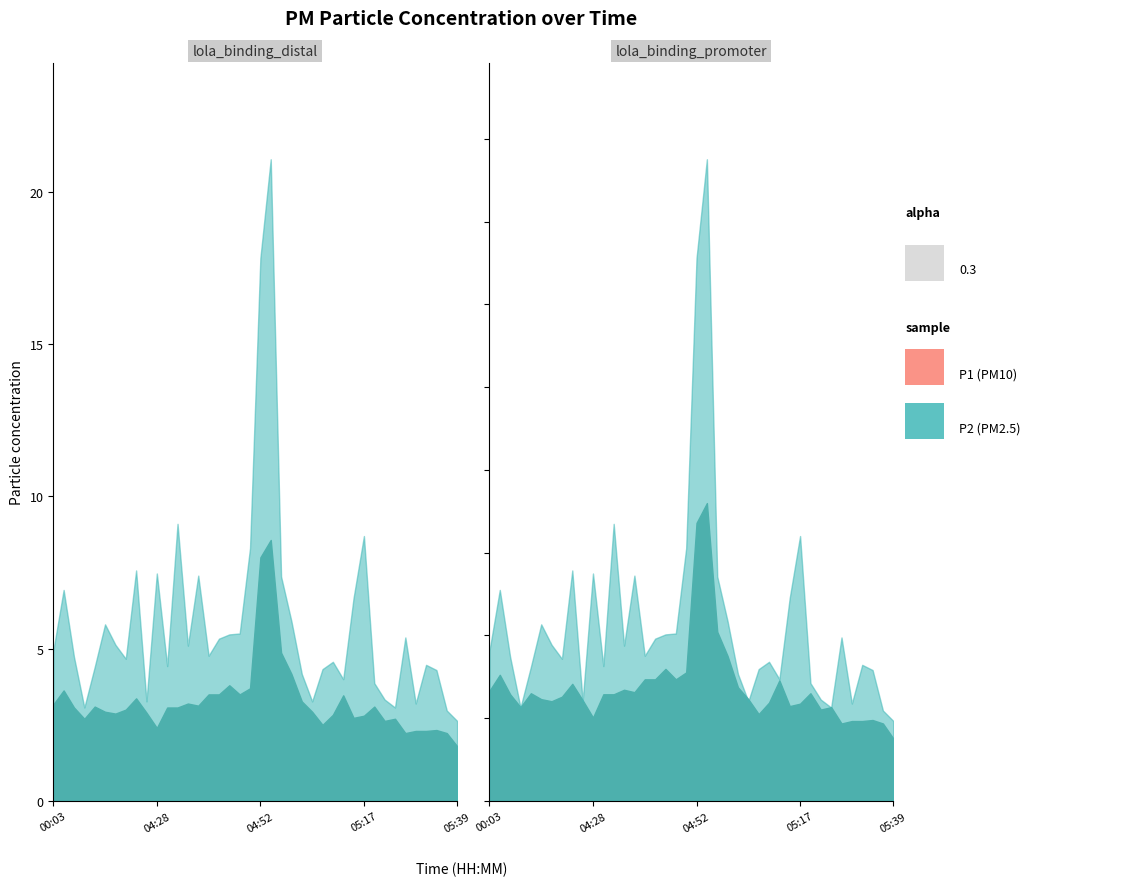

At which label is P1 closest to 11?

04:33